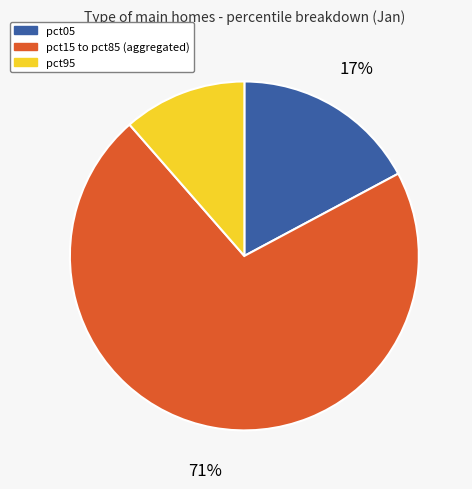

Do pct05 and pct95 together represent more than half of the pie?

No